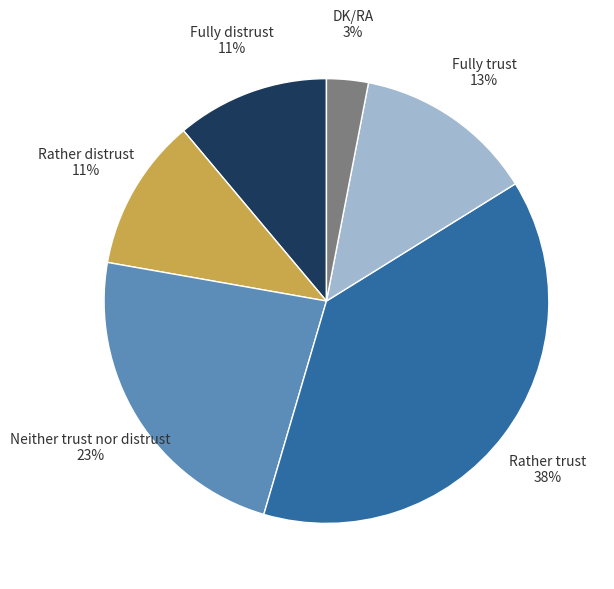

Does any single category account for the majority?

No